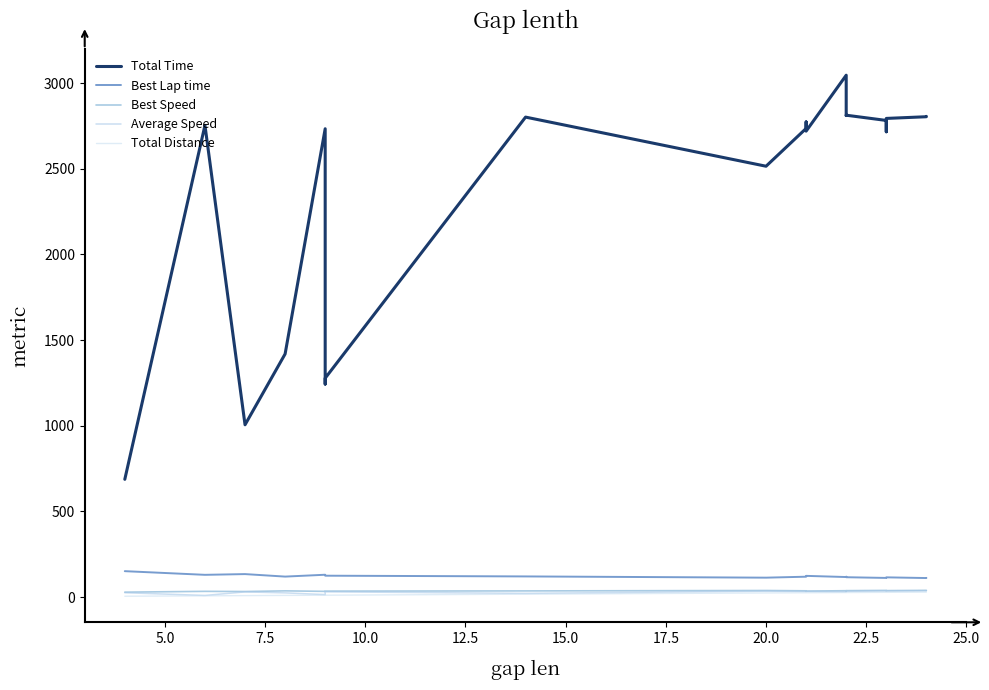

How many data points does each series have?

20